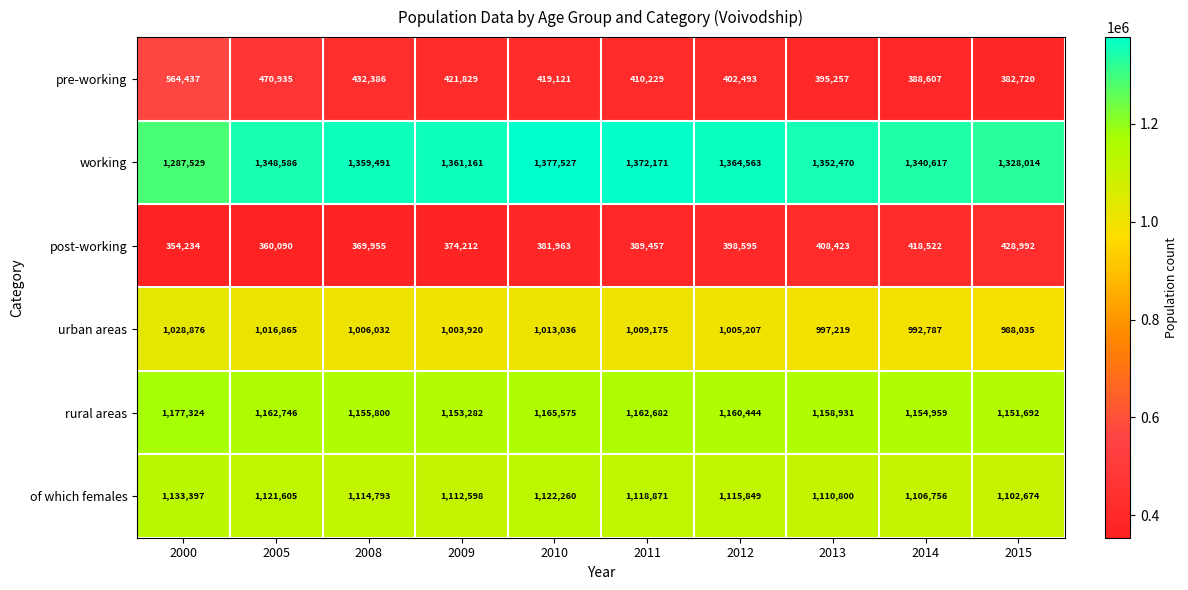

Which label corresponds to the smallest value in the chart?

2000